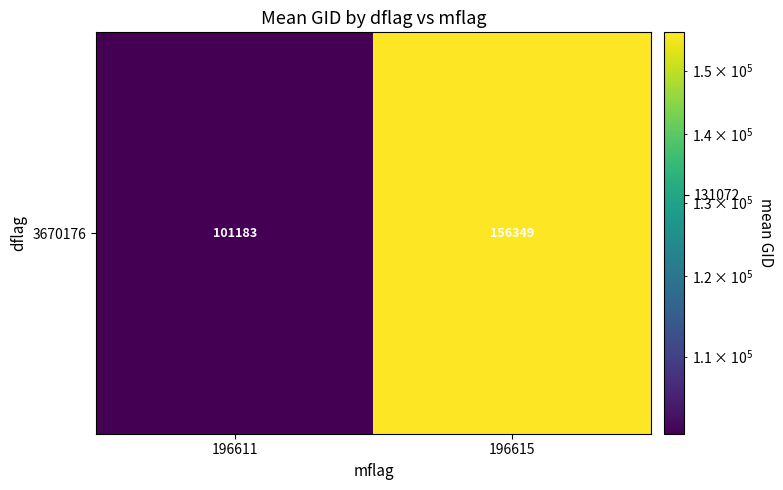

Is it true that the value at 196611 is 101183.1?

True